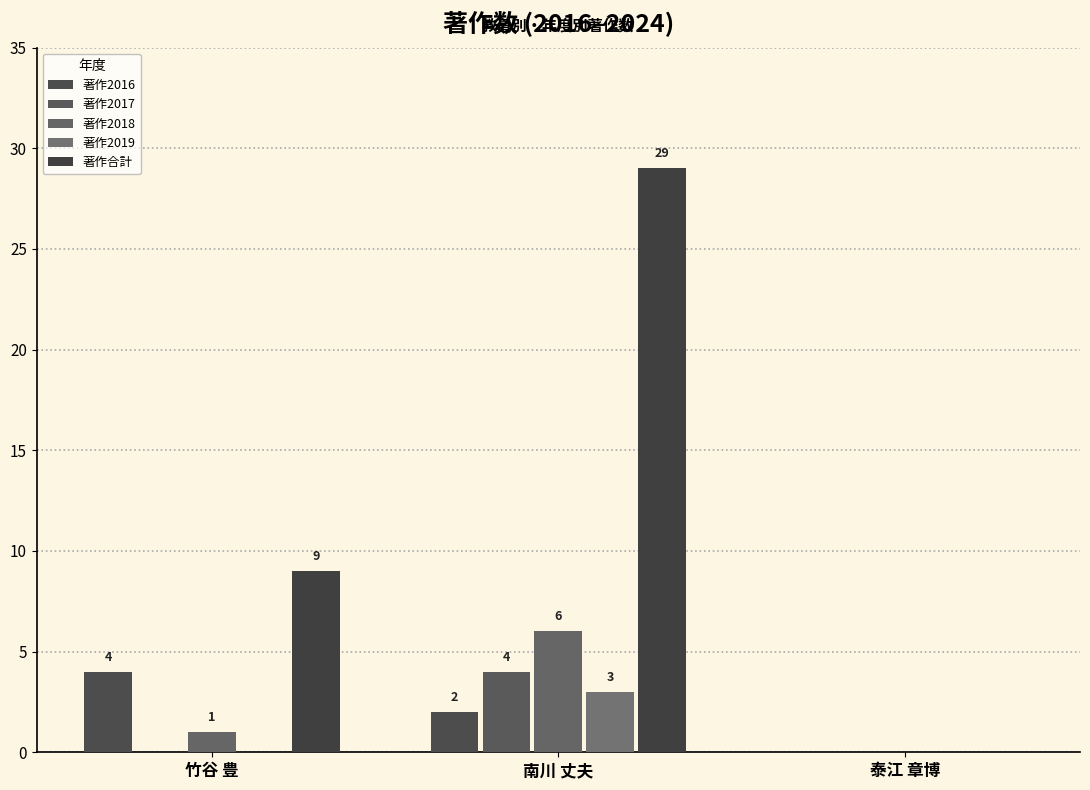

Count the 著作合計 values in the range 0 to 29.

3